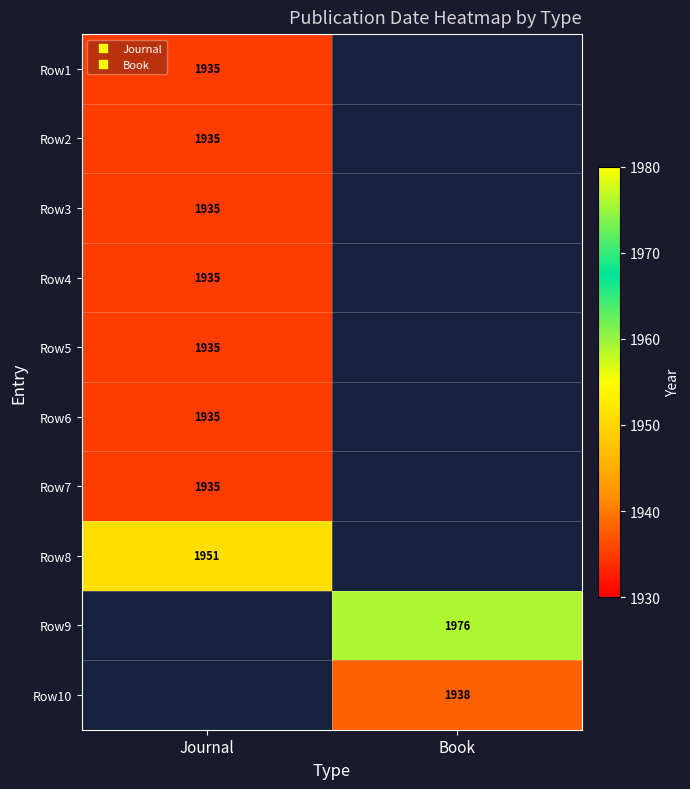

How many values in the Row6 series are below 1935?

1